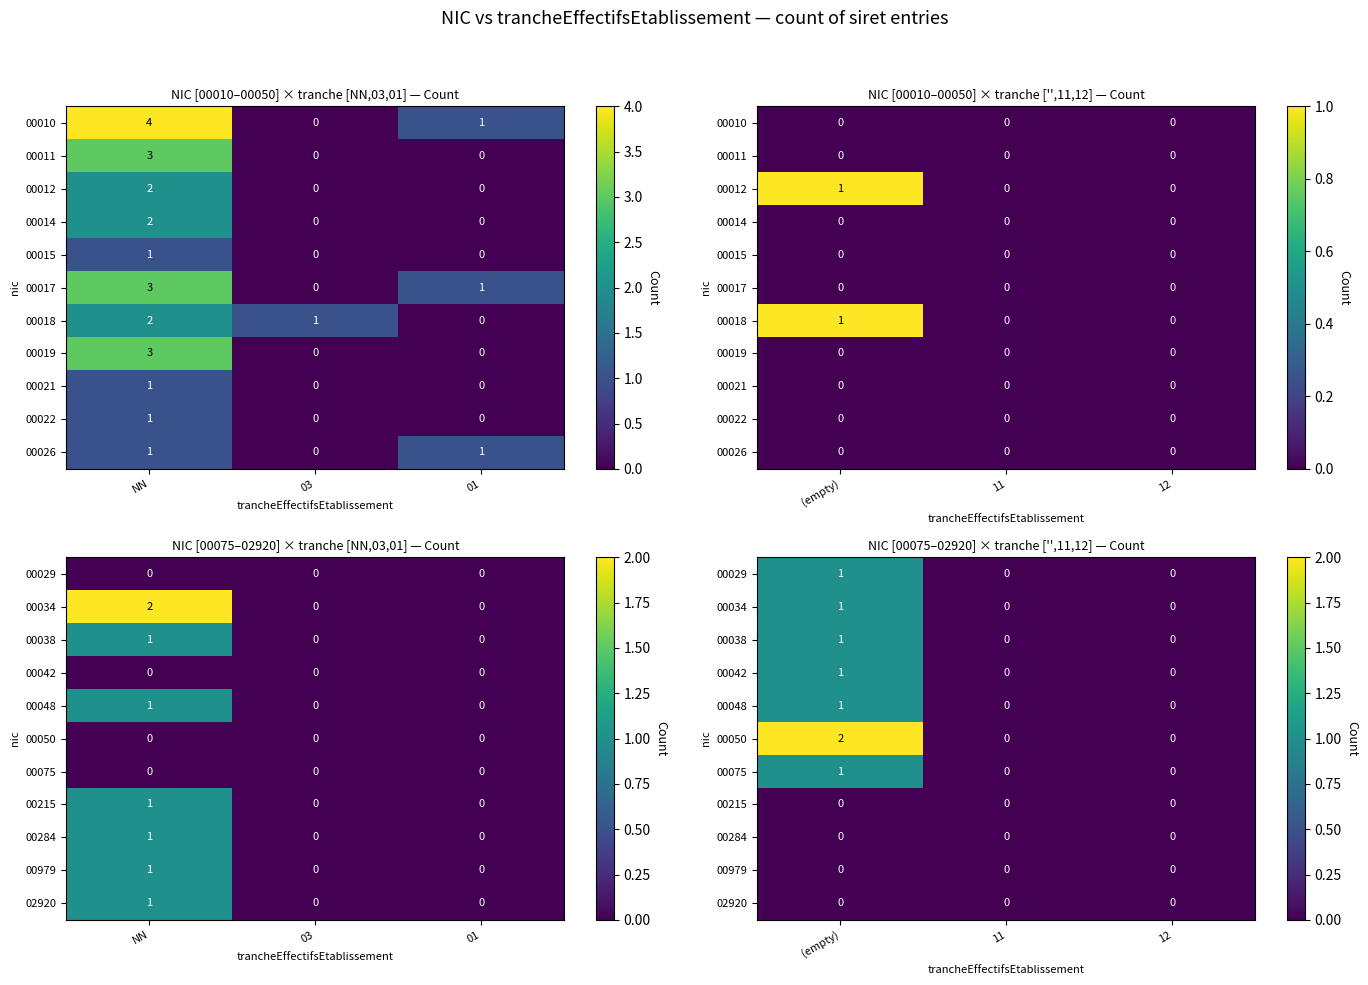

Is it true that 00979 equals 0 at 12?

True